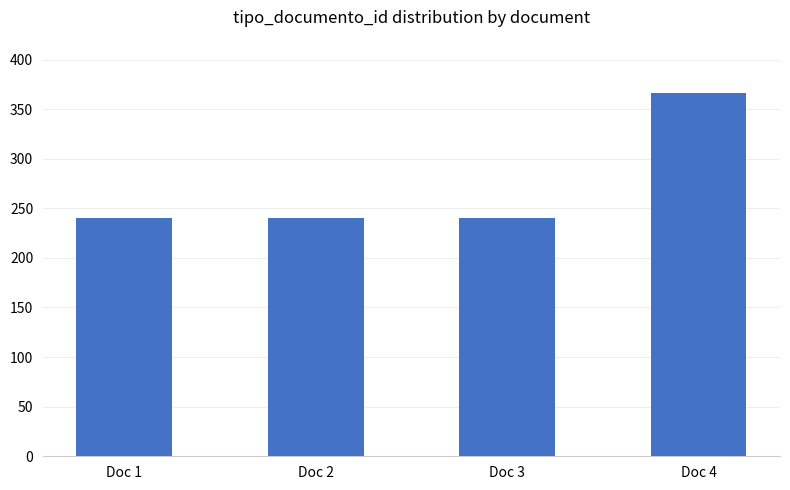

What is the sum of all values?

1086